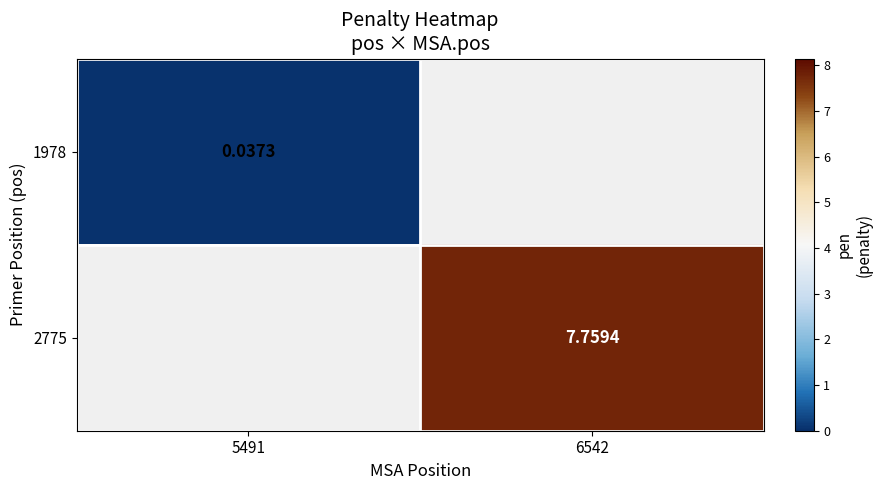

Is the value of 2775 at 6542 greater than the value of 1978 at 5491?

Yes